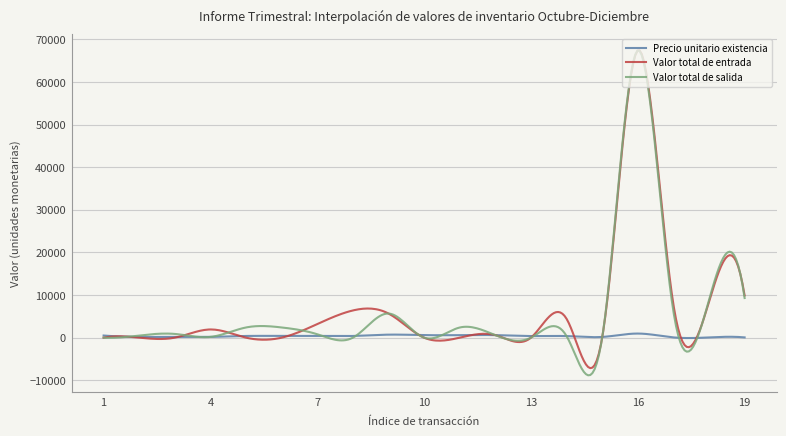

What is the minimum value for Valor total de entrada?

-7150.6